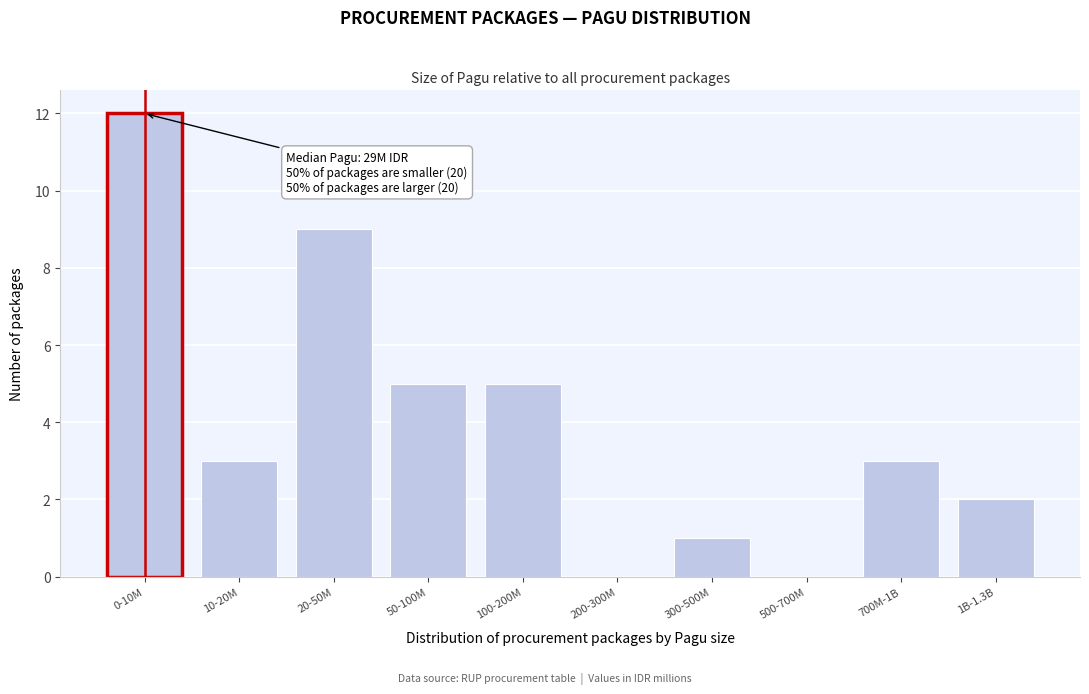

Reading right to left, list all the values displayed in this chart.

1B-1.3B=2	700M-1B=3	500-700M=0	300-500M=1	200-300M=0	100-200M=5	50-100M=5	20-50M=9	10-20M=3	0-10M=12